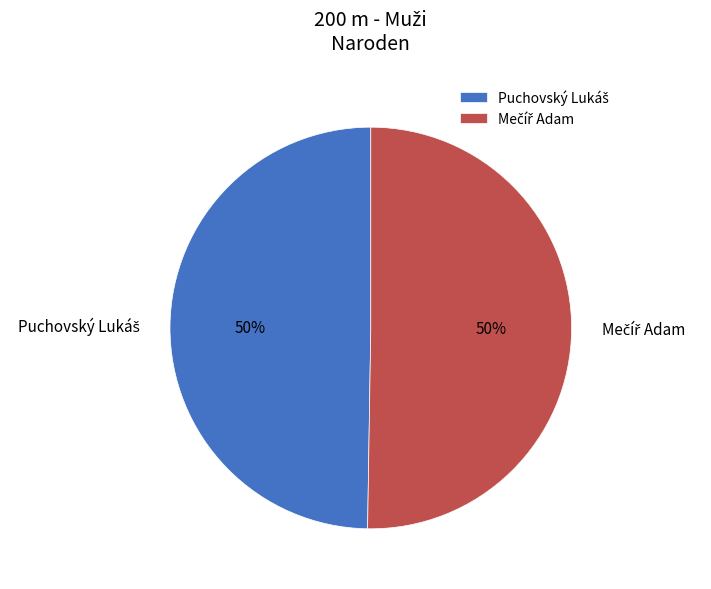

To the nearest percent, what is the average slice percentage?

50%